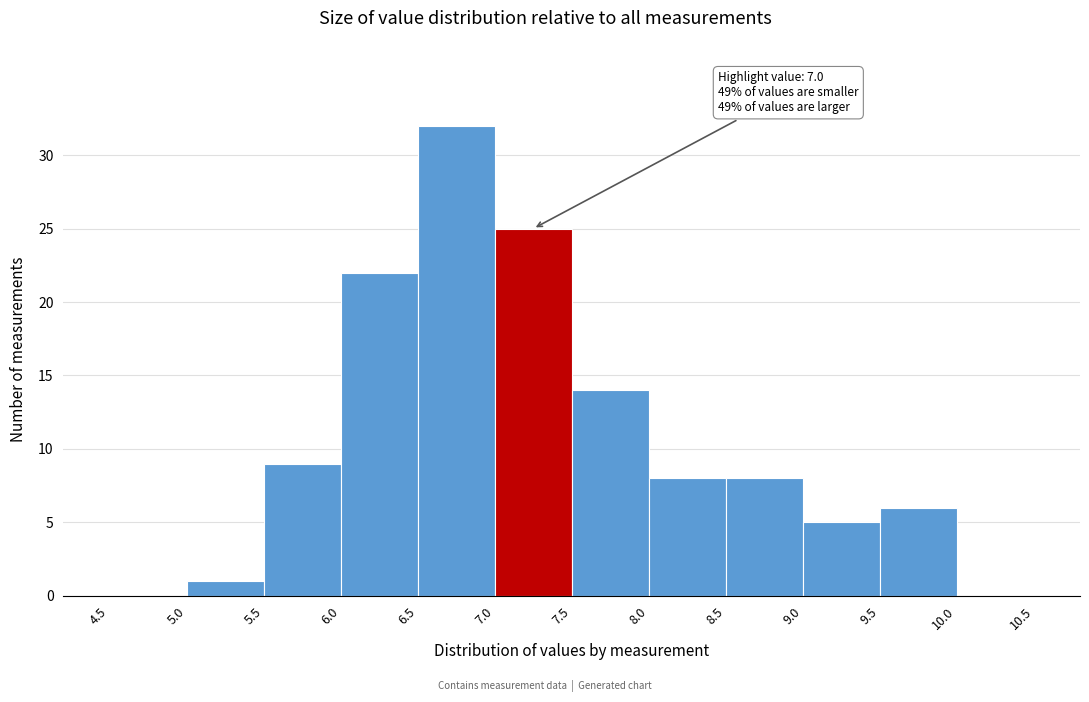

Which range on the x-axis has the tallest bar?

6.5 to 7.0